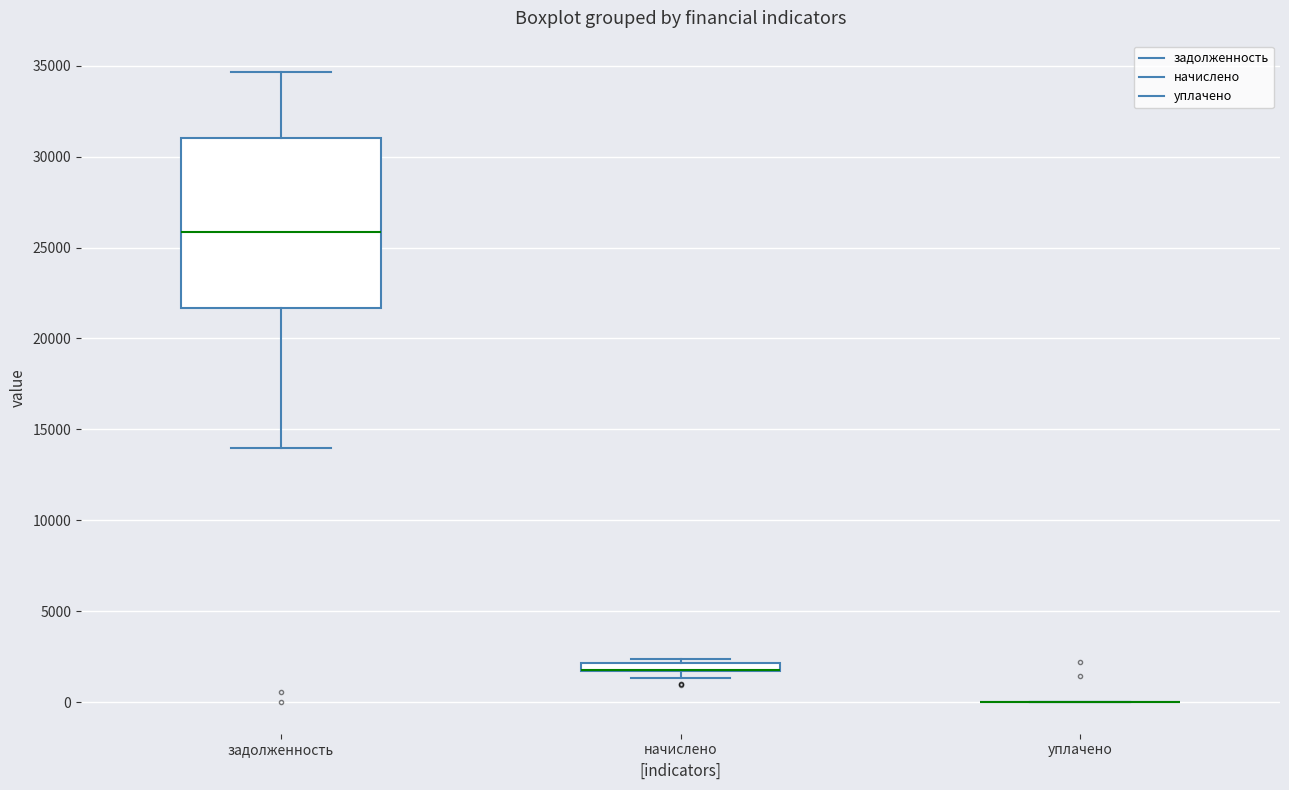

Comparing the boxes themselves (not the whiskers), which one is the tallest?

задолженность